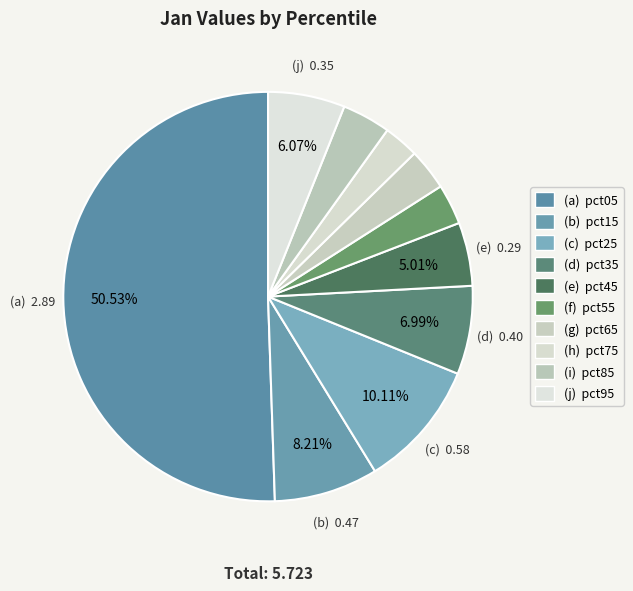

How many slices are in this pie chart?

10